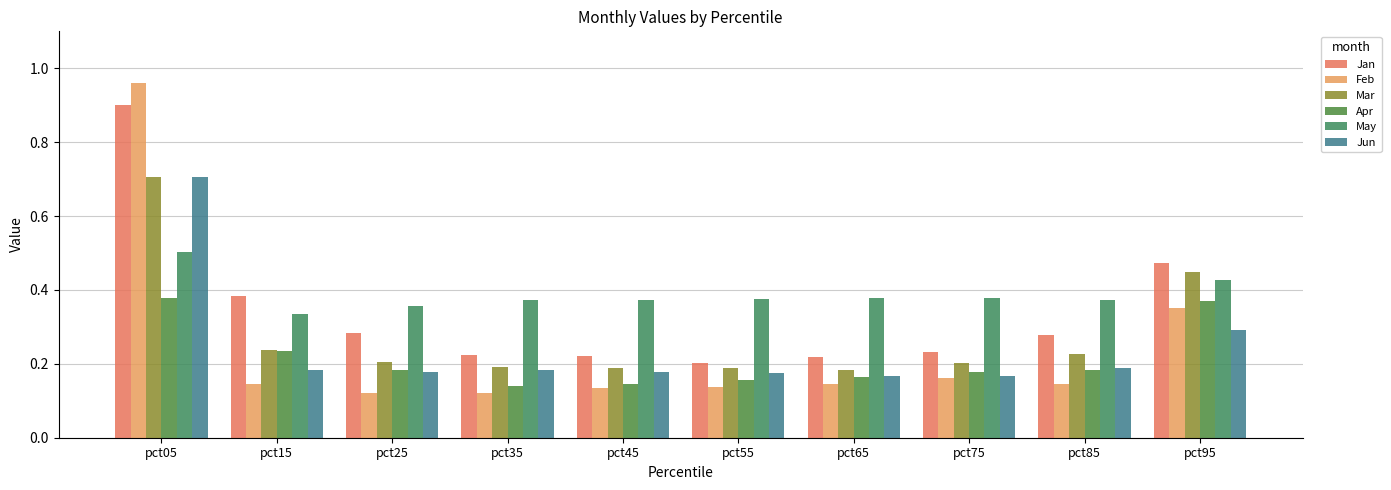

Between pct15 and pct95, which series saw the biggest shift?

Mar